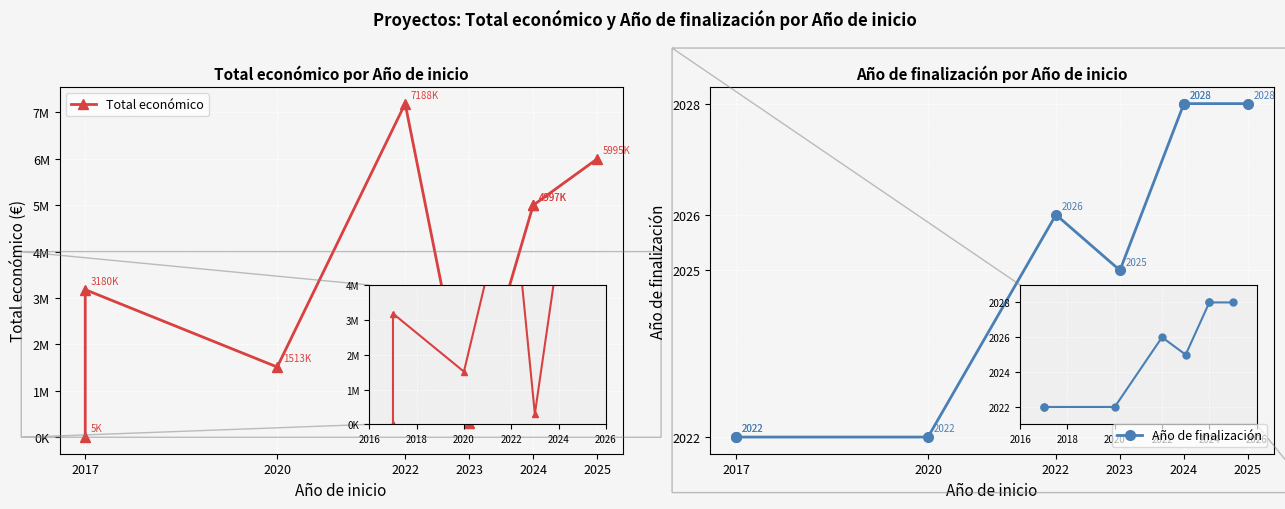

Reading left to right, list all the values displayed in this chart.

Total económico: 5000	3180096	1513726	7188013	299994	4997527	4997361	5995825
Año de finalización: 2022	2022	2022	2026	2025	2028	2028	2028